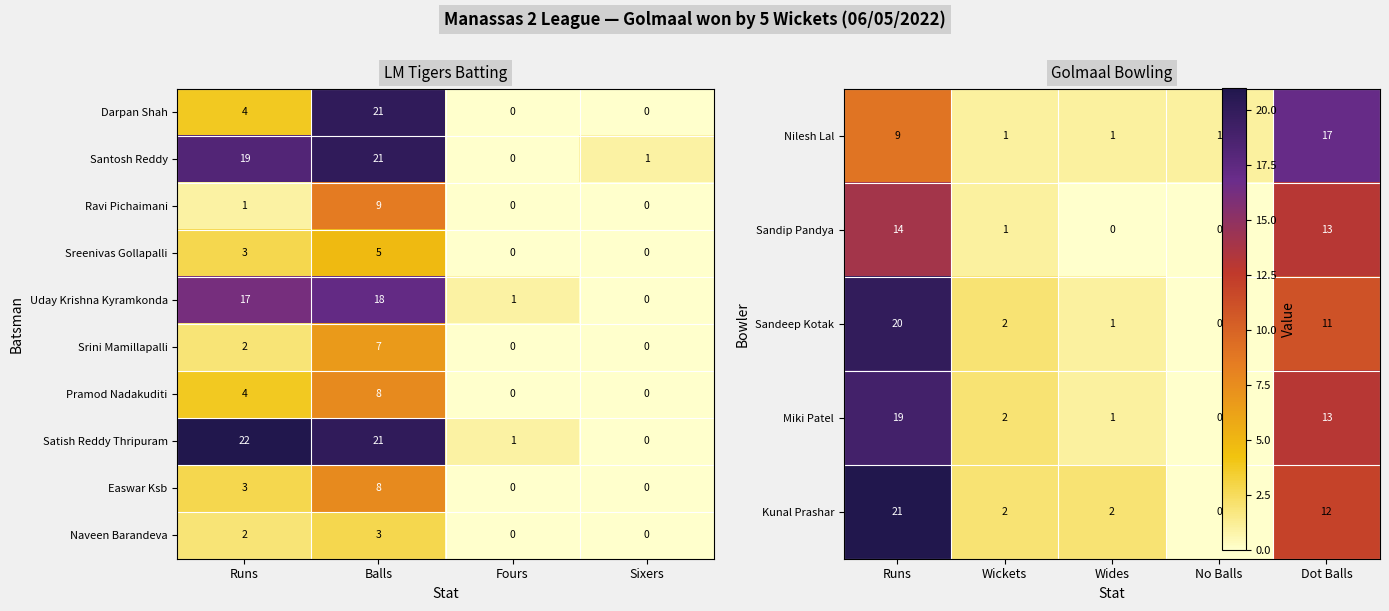

The value of Naveen Barandeva at Sixers is -2. True or false?

False